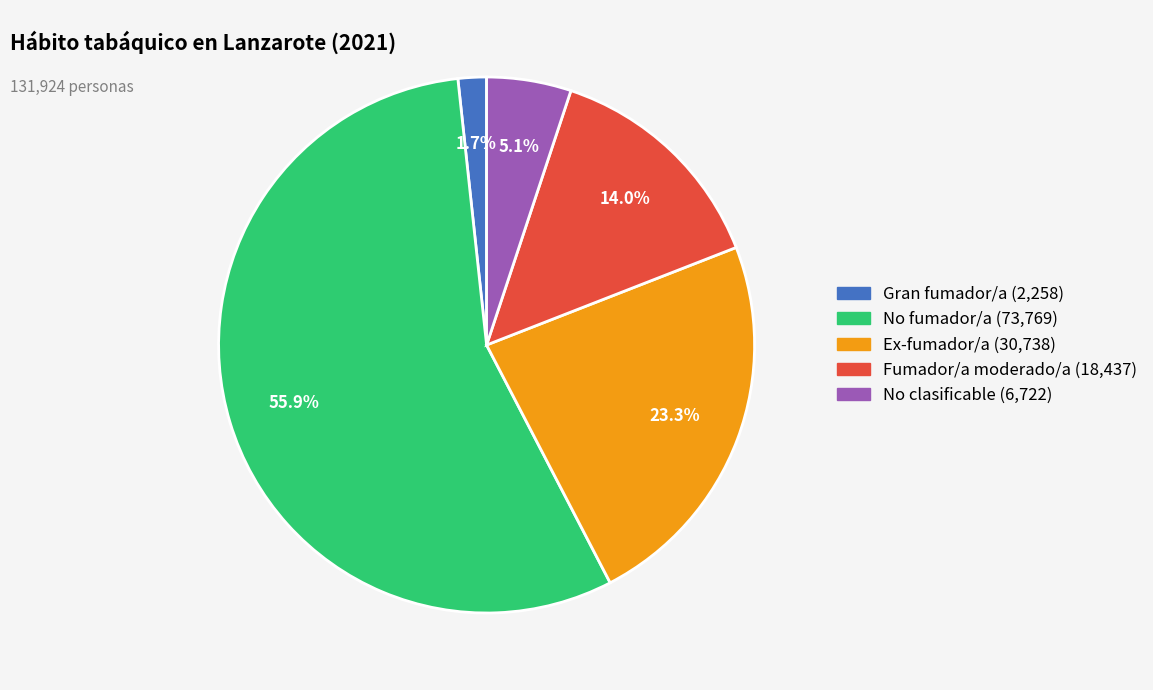

Which slice represents more than half of the pie?

No fumador/a